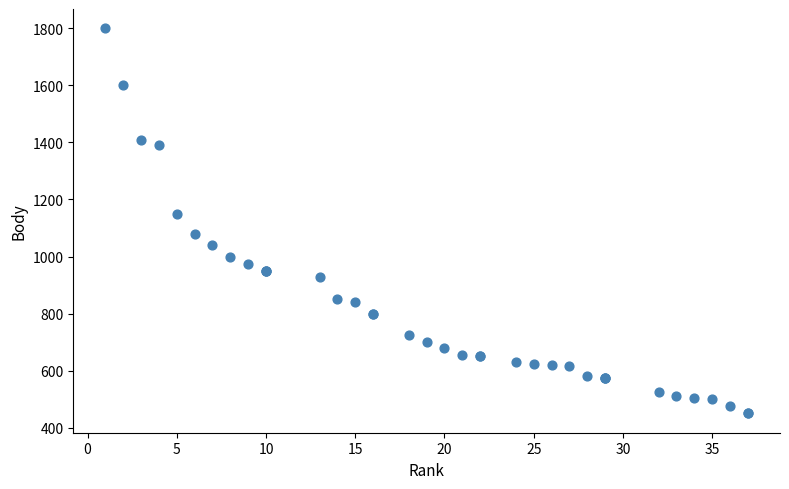

What Y value in the scatter plot is closest to 1125?

1150